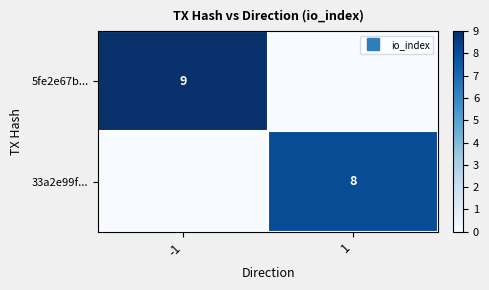

At which label is 5fe2e67b... closest to 4?

1